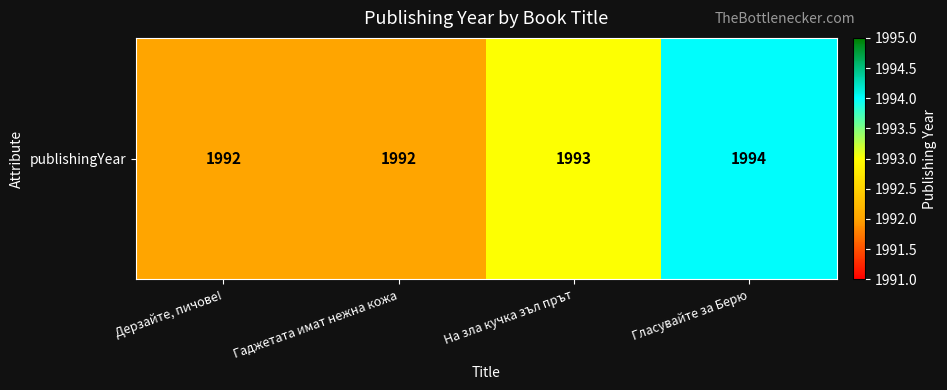

Approximately how many times larger is the value at Гласувайте за Берю compared to Дерзайте, пичове!?

1.0